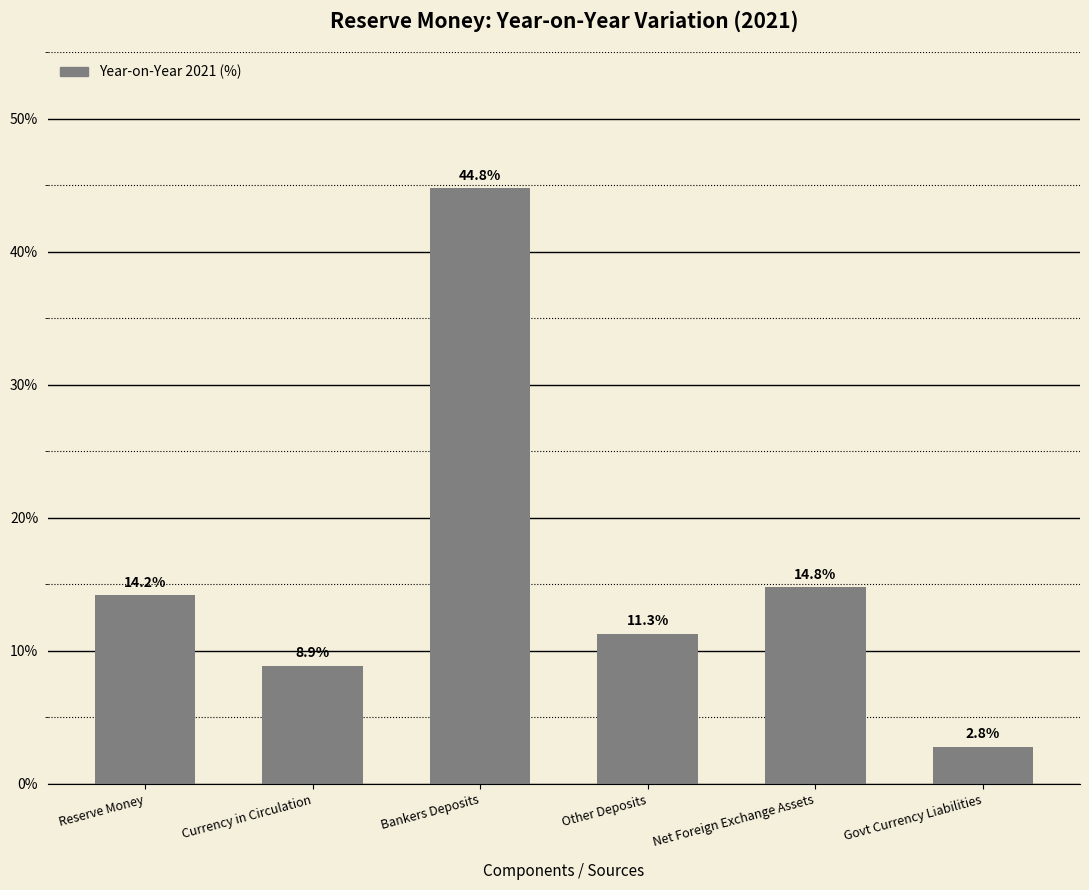

Reading left to right, extract all data points from this chart.

14.2	8.9	44.8	11.3	14.8	2.8